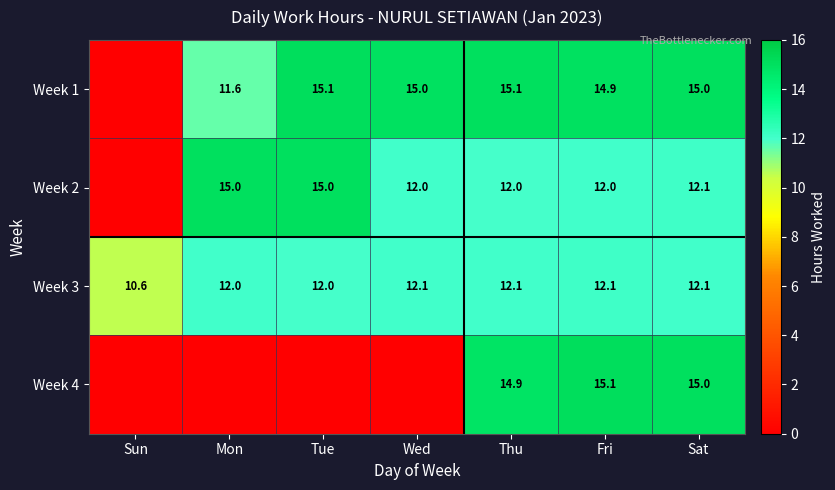

The value of Week 1 at Mon is 11.6. True or false?

True